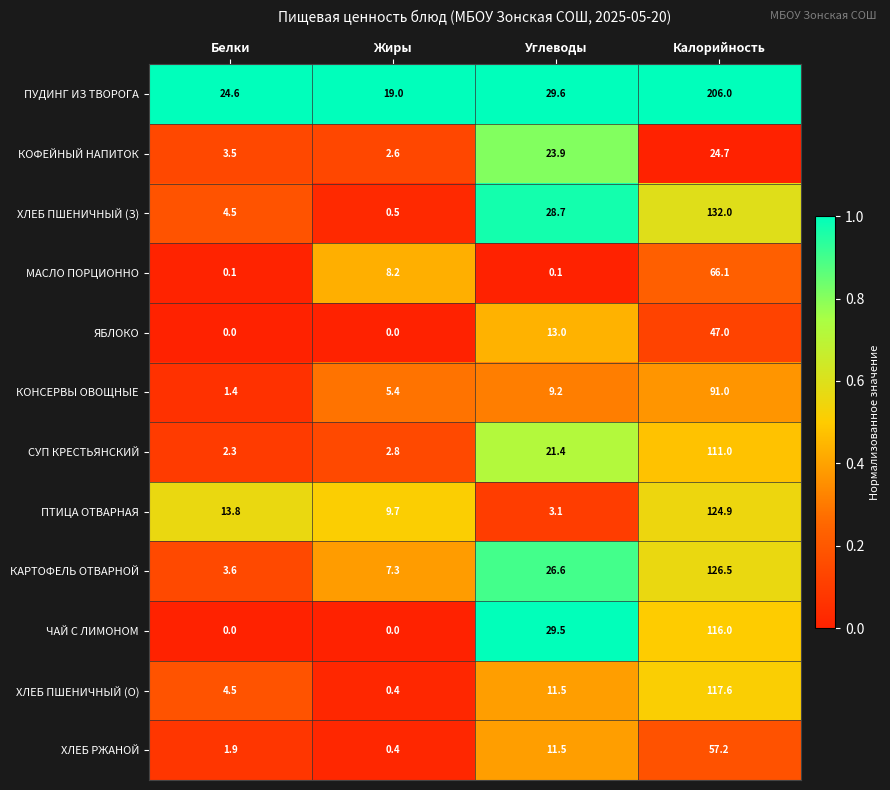

The value of КОФЕЙНЫЙ НАПИТОК at Углеводы is 23.9. True or false?

True